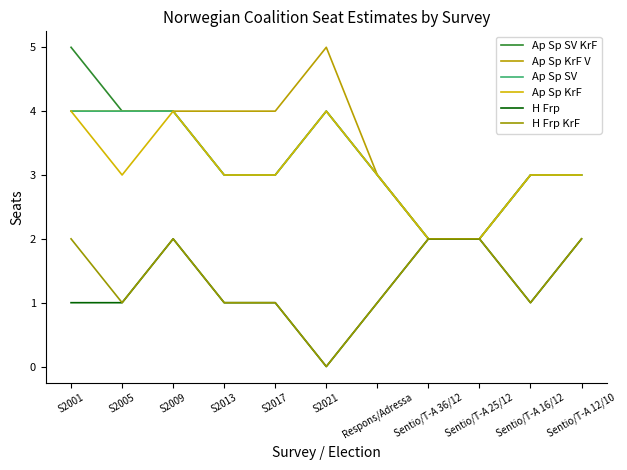

The H Frp series shows 2 at Sentio/T-A 36/12. True or false?

True